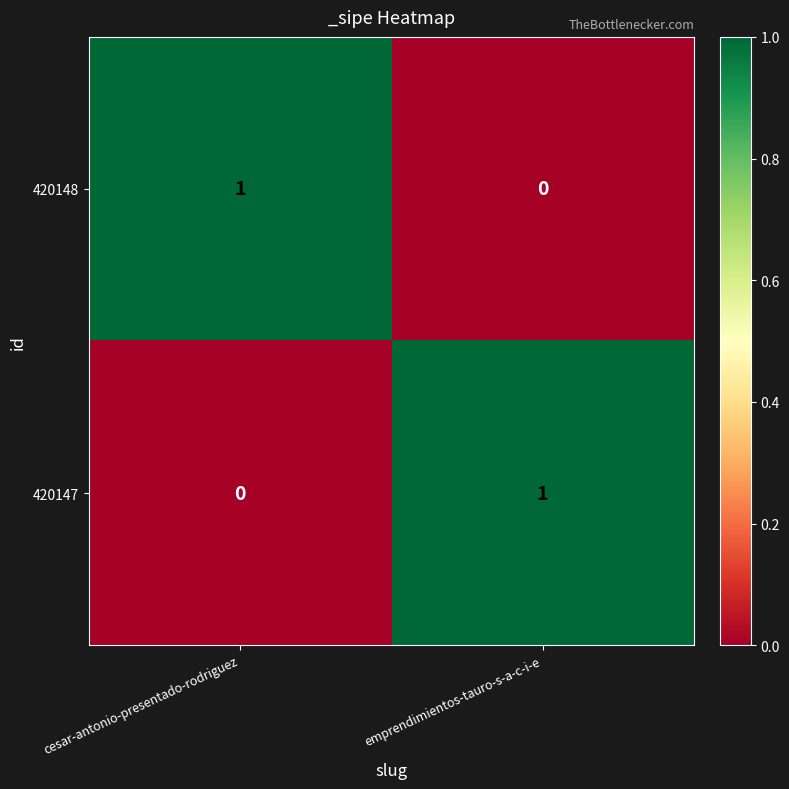

The 420148 series shows 1 at emprendimientos-tauro-s-a-c-i-e. True or false?

False